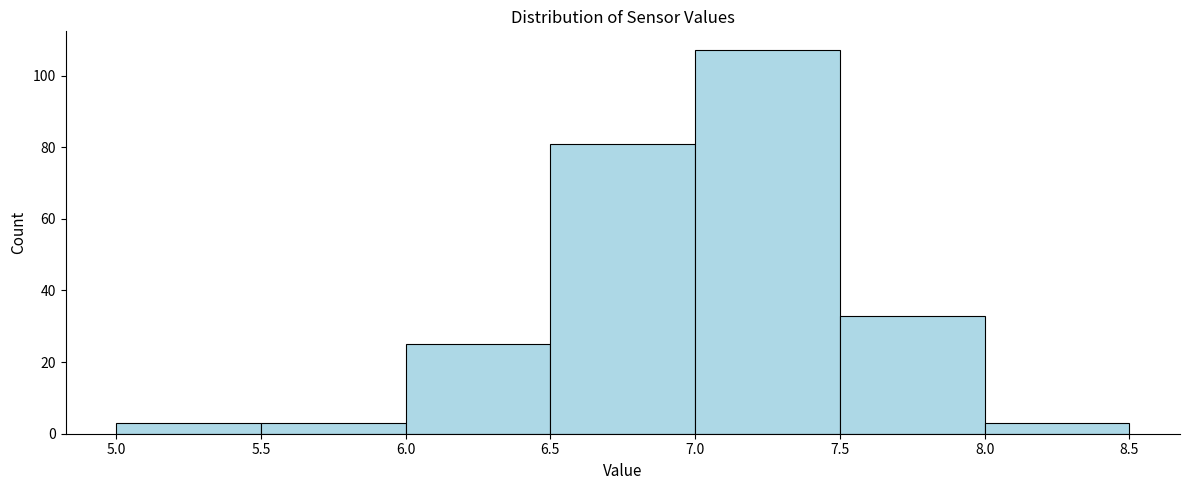

Which range on the x-axis has the tallest bar?

7.0 to 7.5